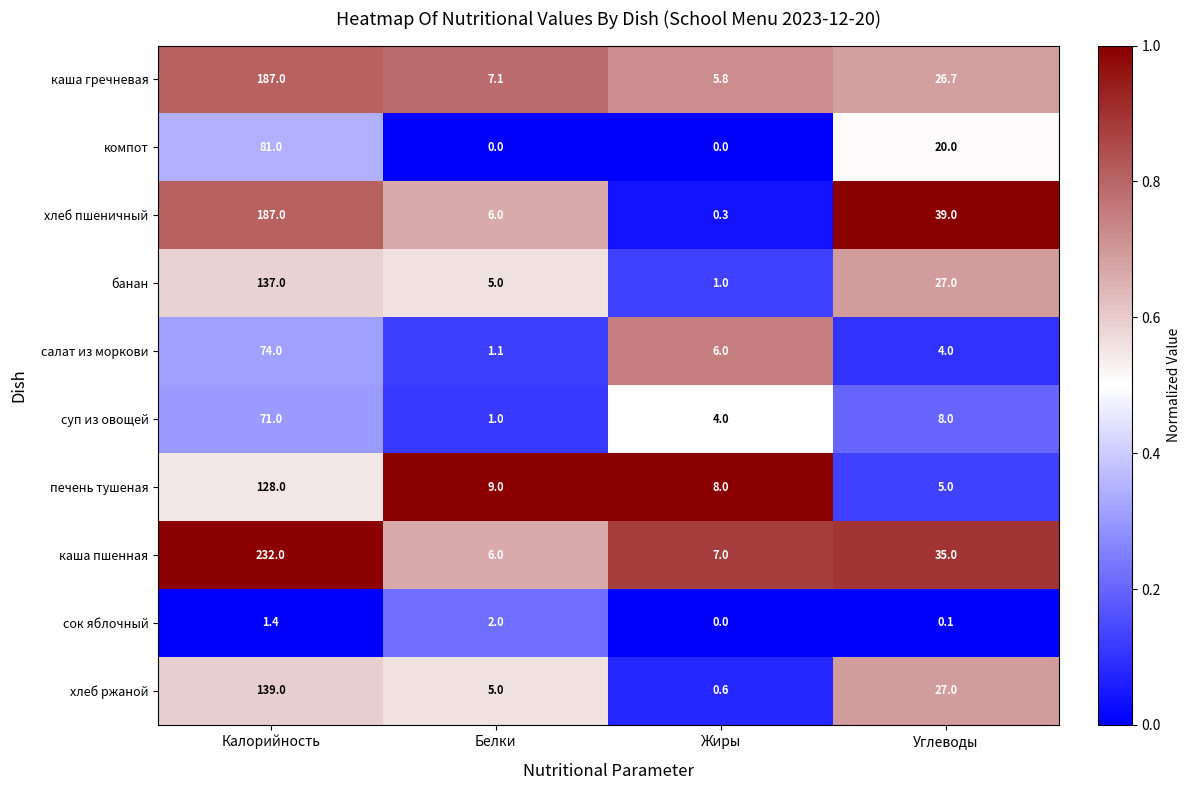

The value of печень тушеная at Калорийность is 128.0. True or false?

True